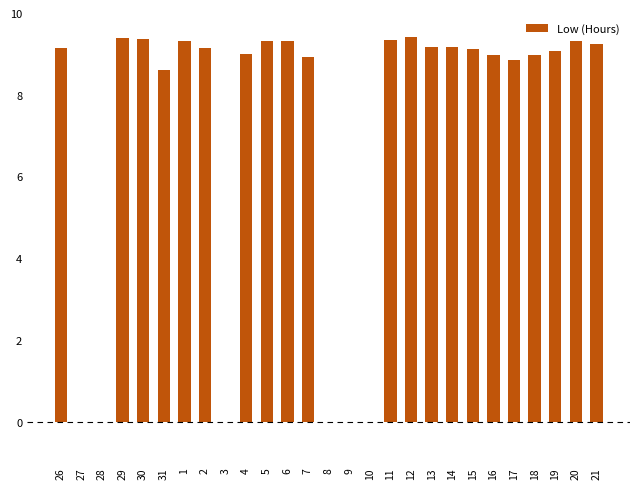

True or false: the data shows 15.6 at 13.

False